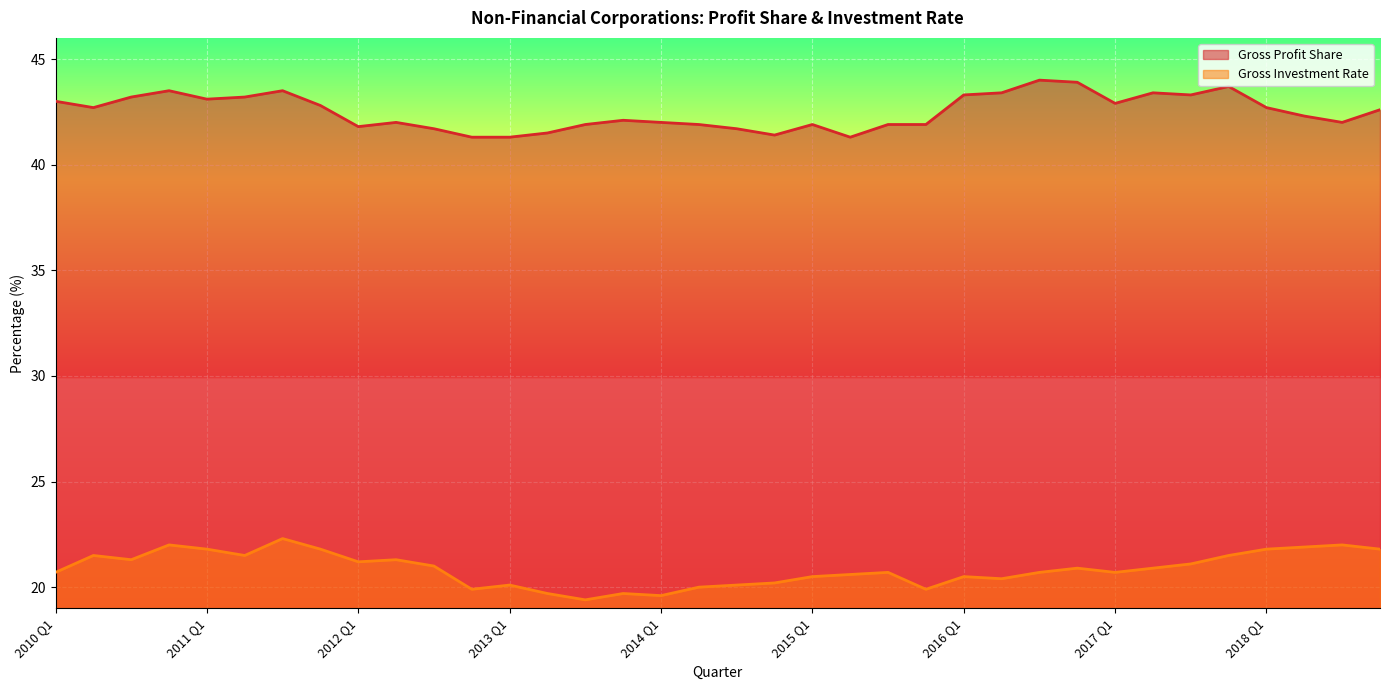

List the series in order of their peak value, highest first.

Gross Profit Share, Gross Investment Rate